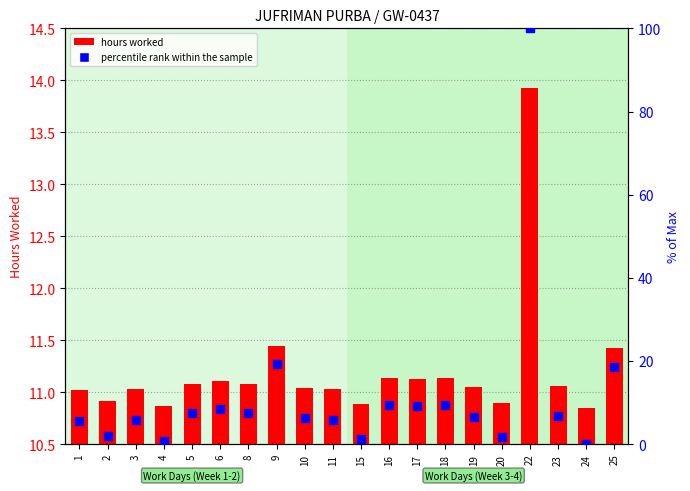

What is the total value across all series at 22?

113.9